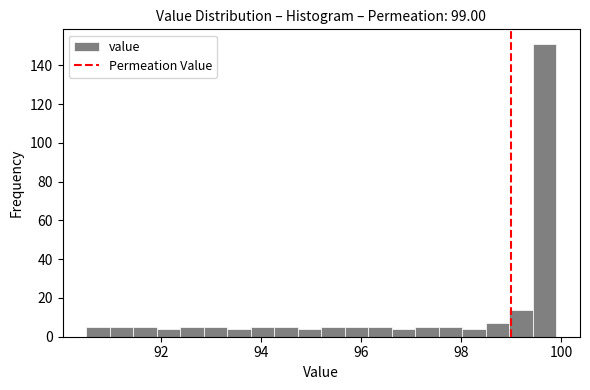

Read against the x-axis, roughly where is the centre of the tallest bar?

99.6